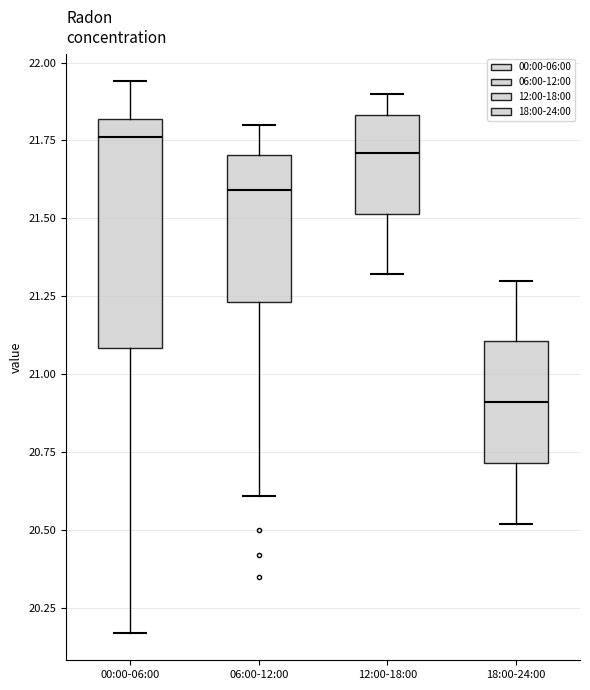

Comparing the boxes themselves (not the whiskers), which one is the tallest?

00:00-06:00